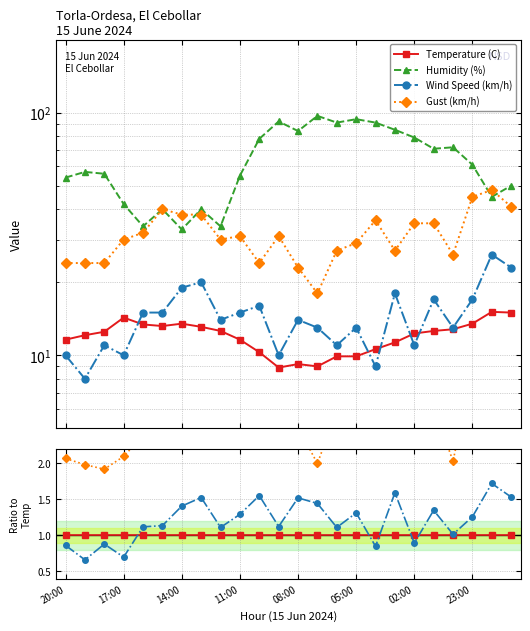

True or false: Humidity (%) and Temperature (C) intersect in this chart.

False